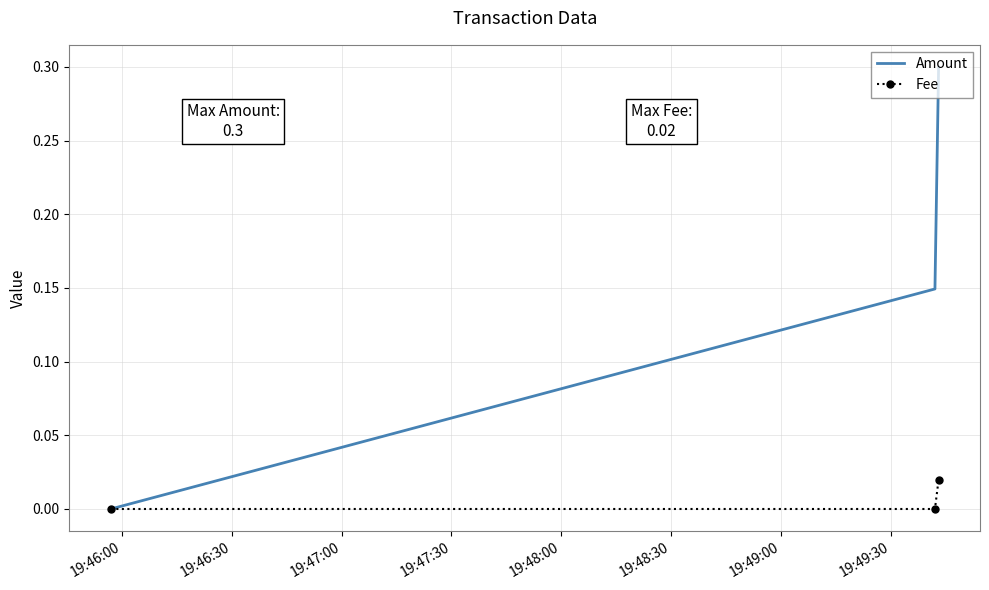

Which series has the widest spread of values?

Amount